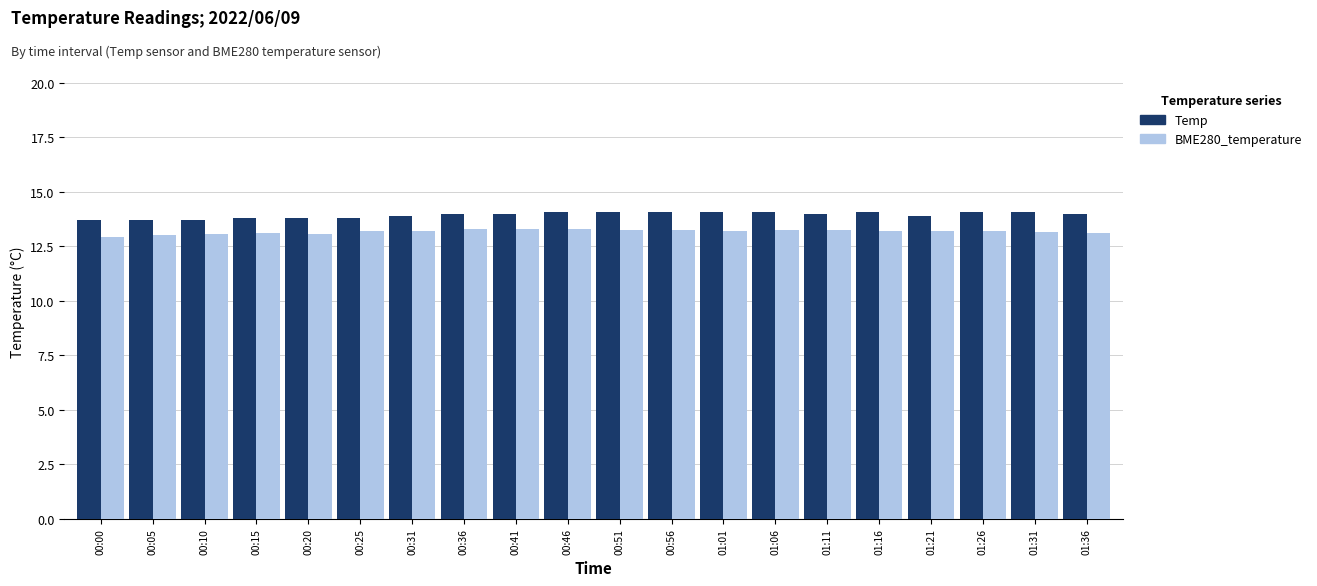

What is the smallest value displayed?

12.9